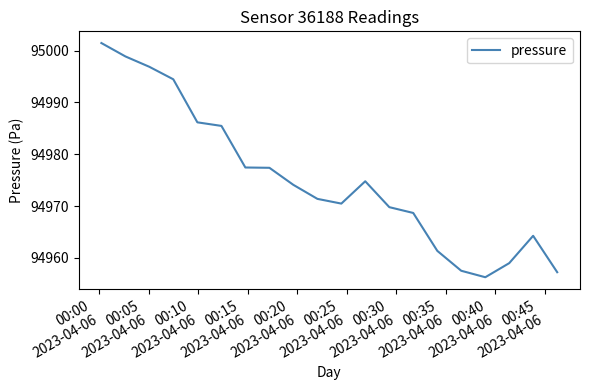

What is the maximum value shown in the chart?

95001.5